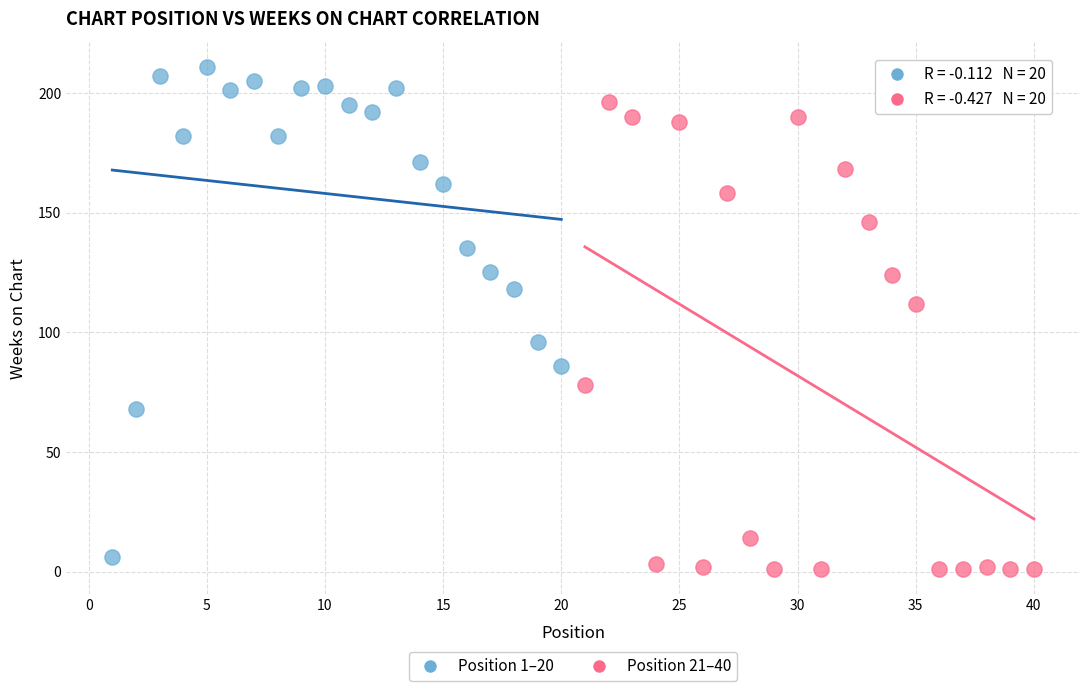

Which series contains the highest Y value?

Position 1–20